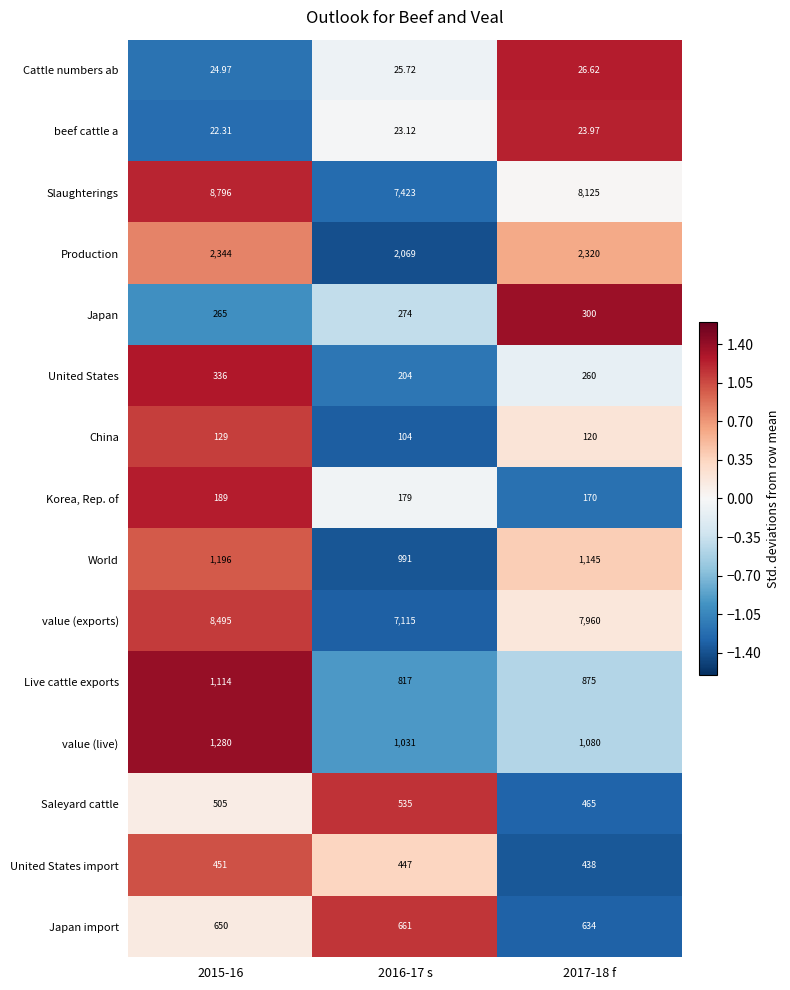

How many data points does each series have?

3